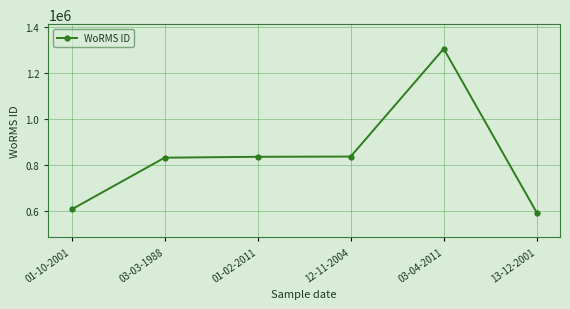

What is the ratio of the value at 03-03-1988 to the value at 01-02-2011?

1.0